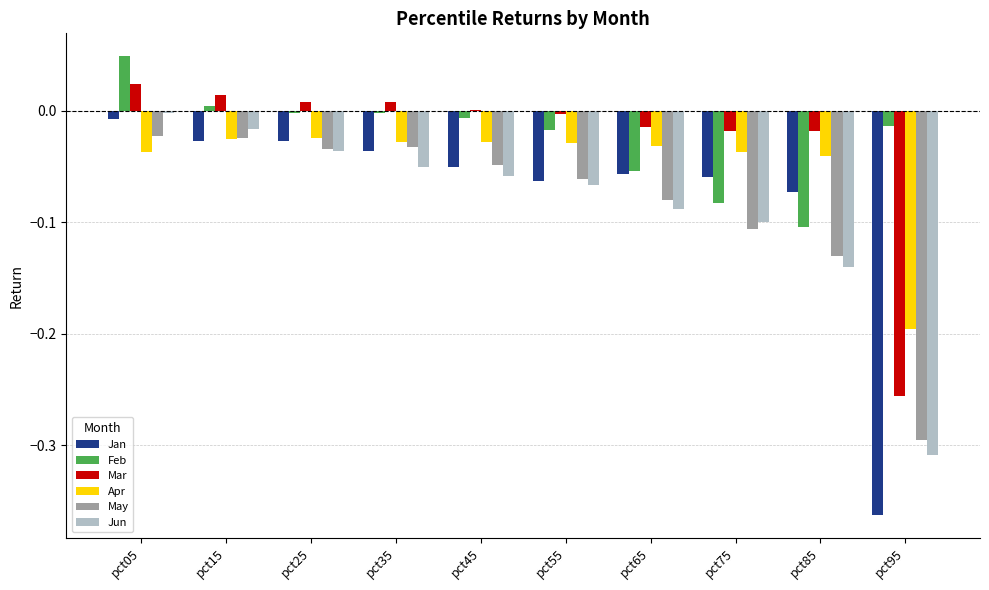

Which series has the largest range (max minus min)?

Jan